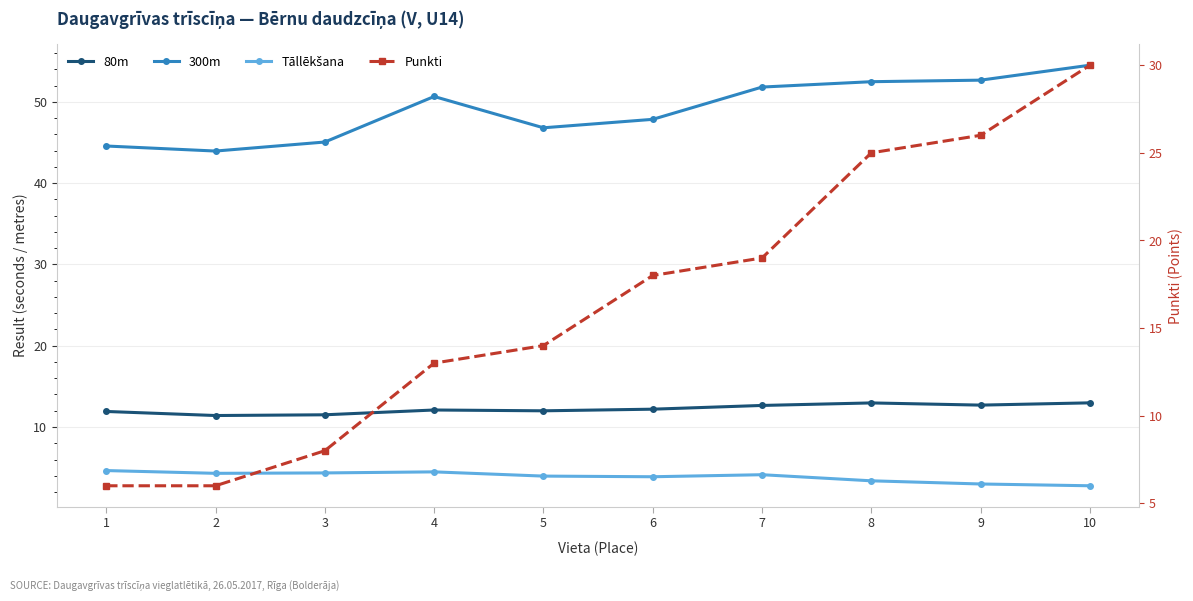

What is the value of the 80m point at the 1st from the left?

11.9